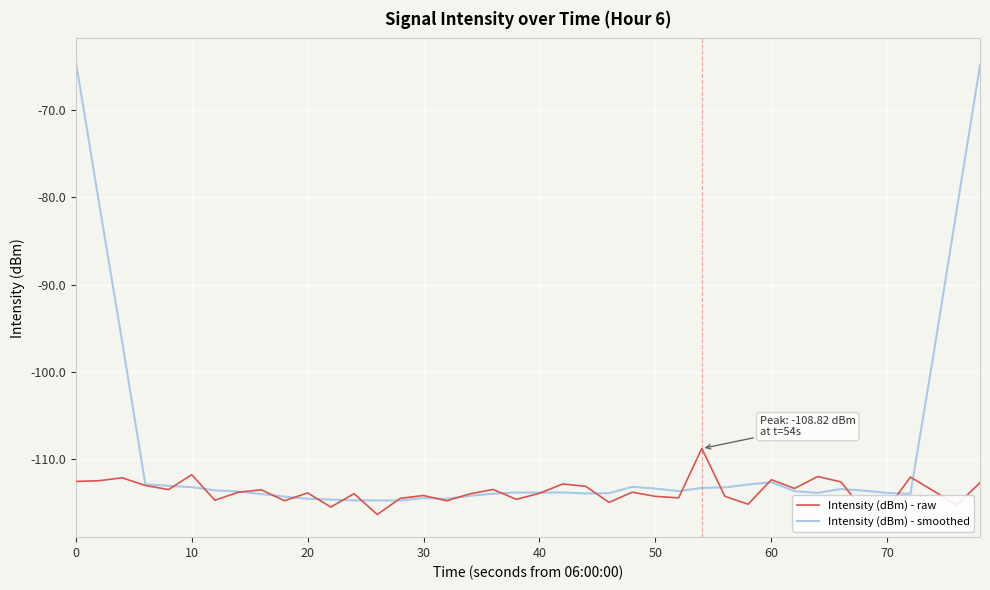

Which series ends up on top after the final intersection of Intensity (dBm) - smoothed and Intensity (dBm) - raw?

Intensity (dBm) - smoothed